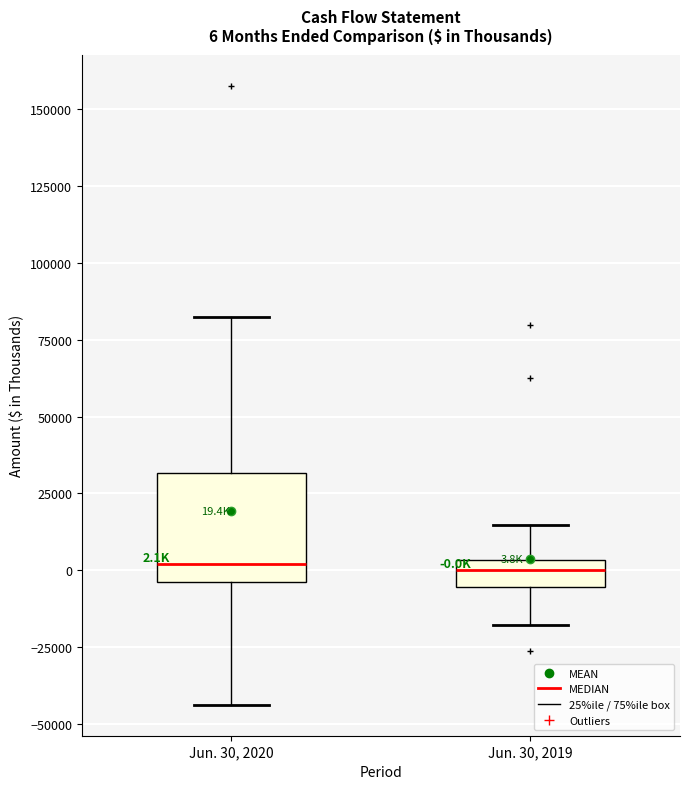

Which box is the tallest, from its lower edge to its upper edge?

Jun. 30, 2020